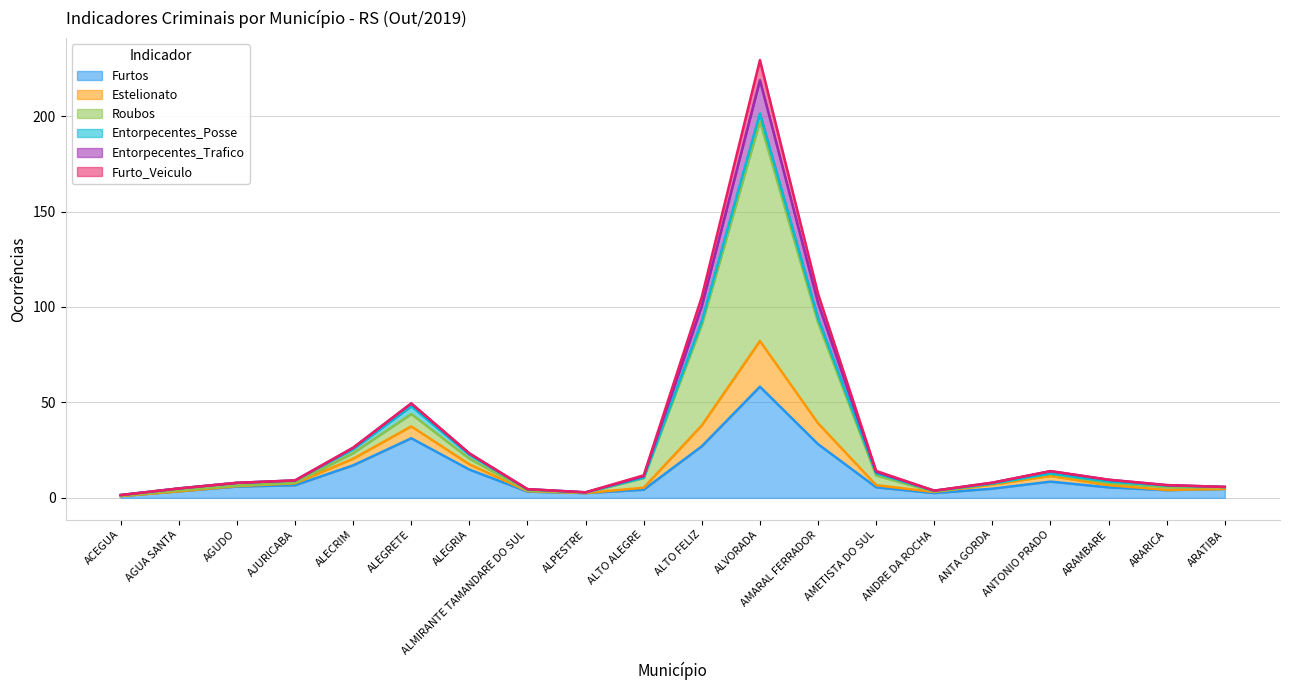

Which has a higher value, ALEGRETE or AMARAL FERRADOR?

ALEGRETE